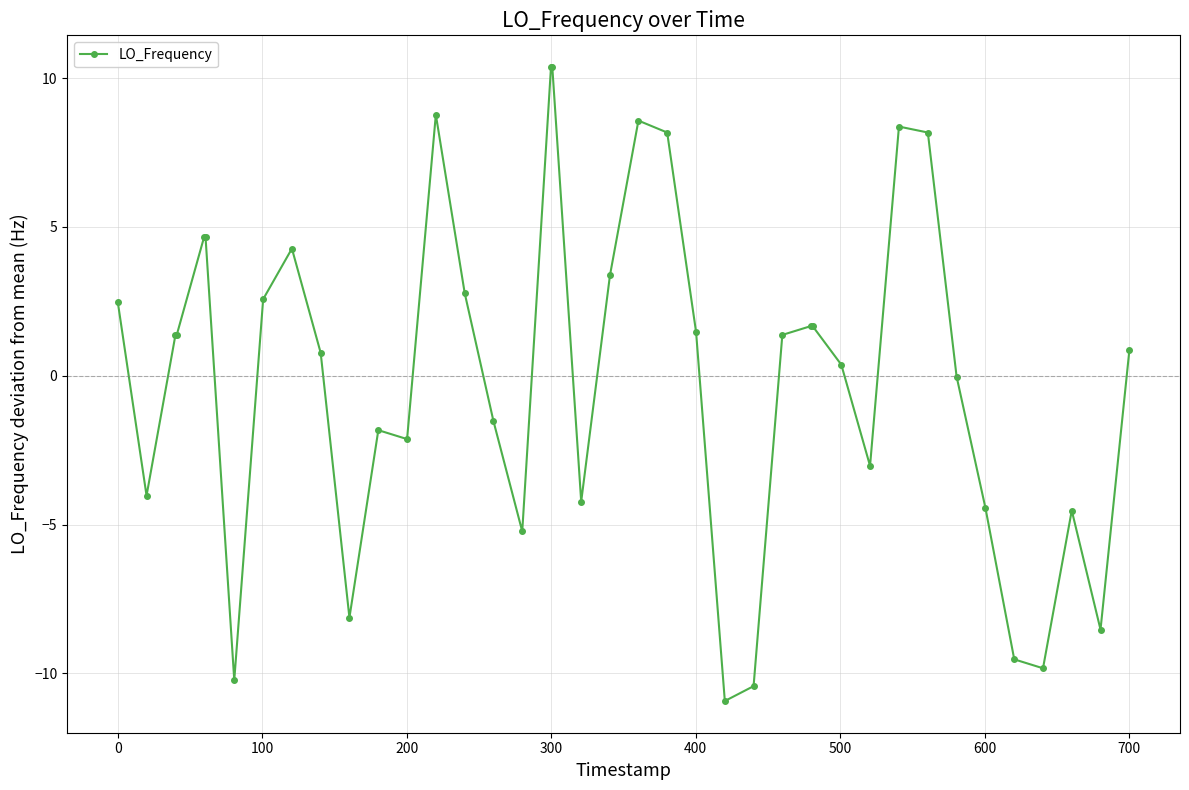

True or false: the data has more than 2 interior local peaks.

True